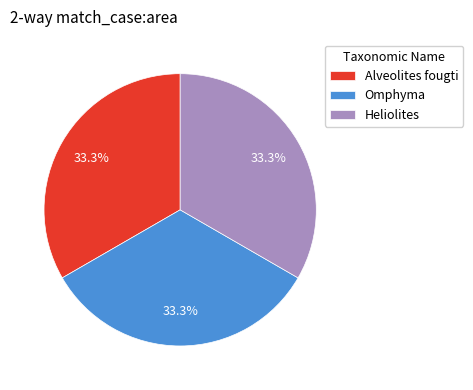

Does any single category account for the majority?

No